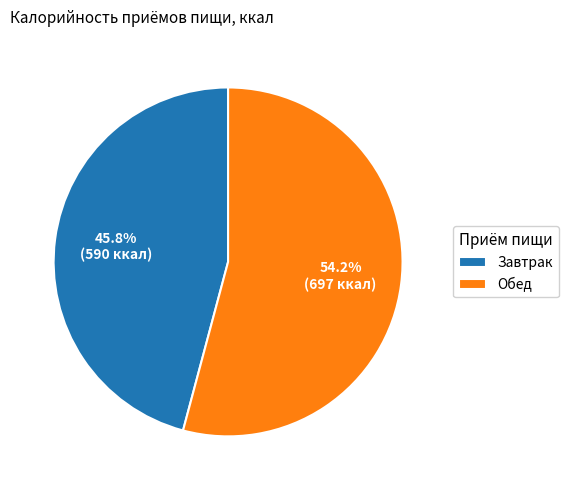

What is the smallest slice in the pie chart?

Завтрак